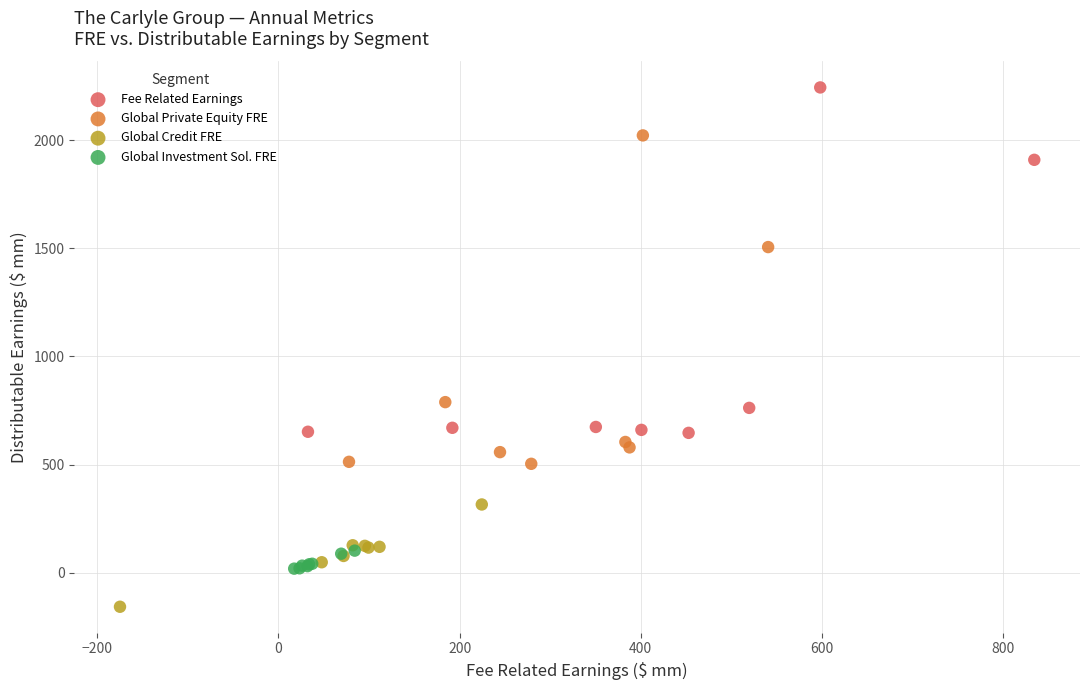

Which series reaches the minimum Y coordinate?

Global Credit FRE